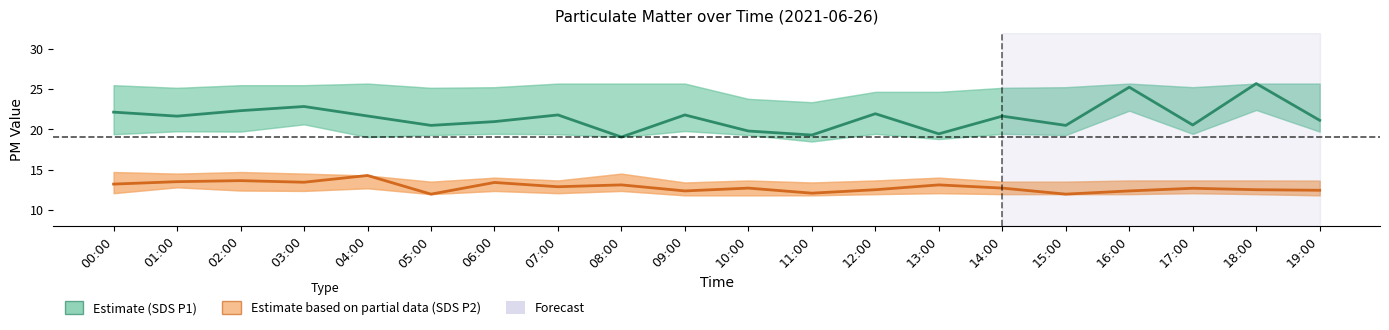

Does the chart have visible grid lines?

No